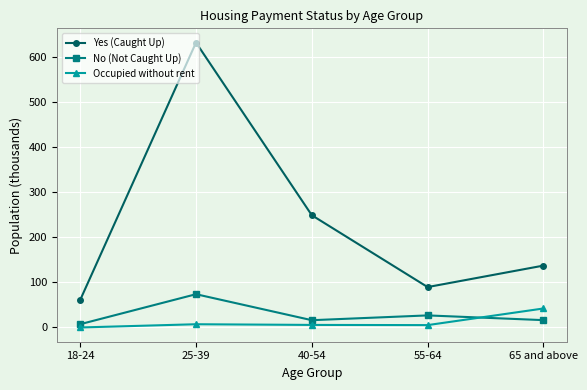

How many values in the Yes (Caught Up) series exceed 137?

3